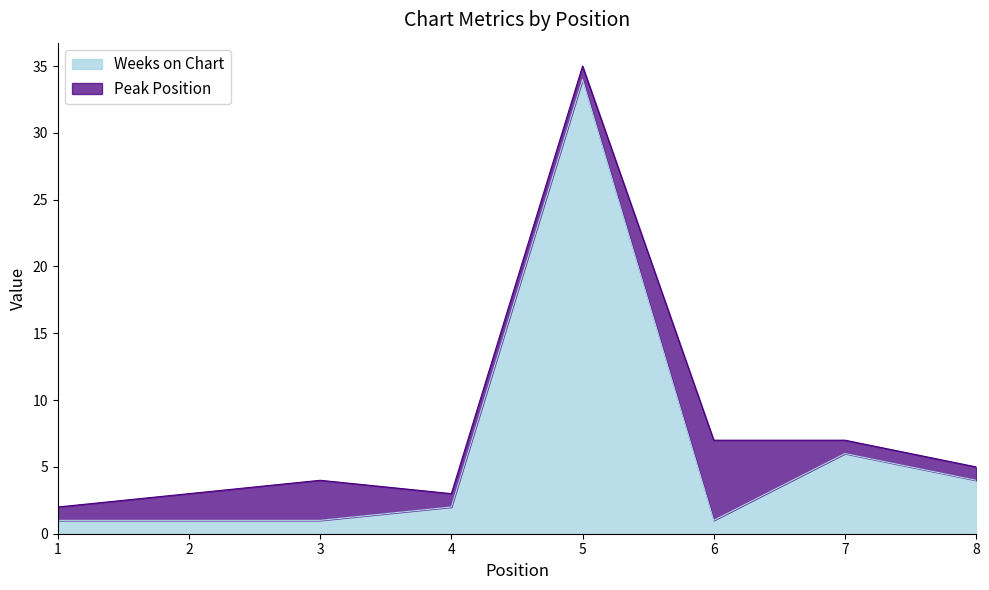

What is the highest value of the Weeks on Chart series?

34